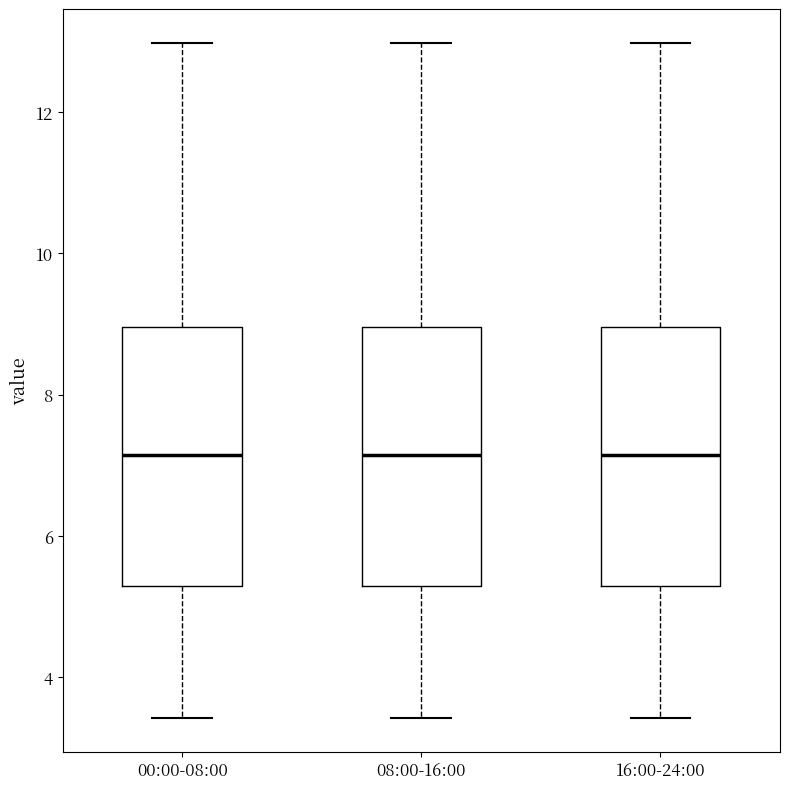

Where is the upper edge of the box for 16:00-24:00 on the y-axis? The values are not printed on the chart, so give them approximately, as read against the axis.

9.0